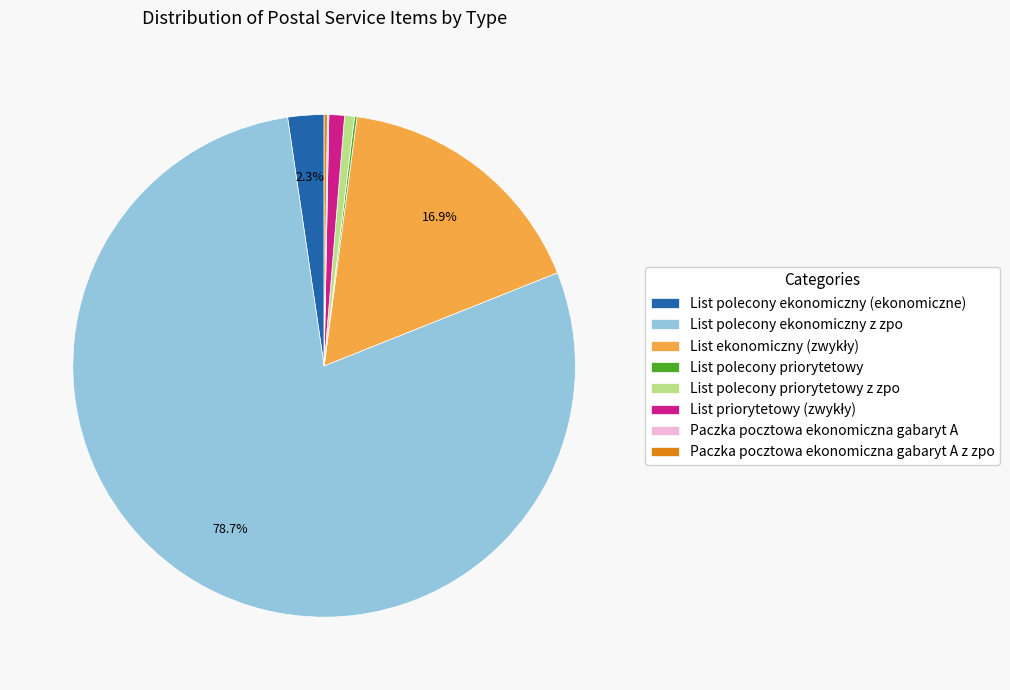

Which slice is the largest?

List polecony ekonomiczny z zpo